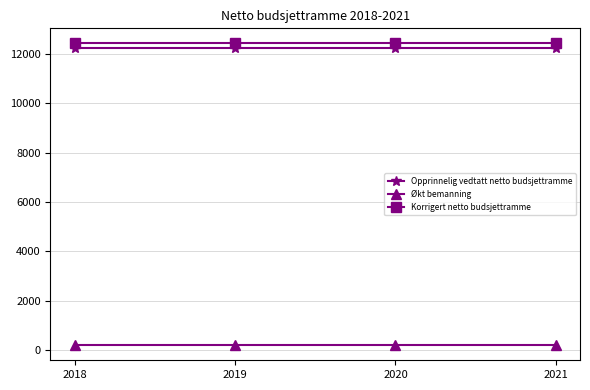

What is the spread (max minus min) of values at 2018?

12217